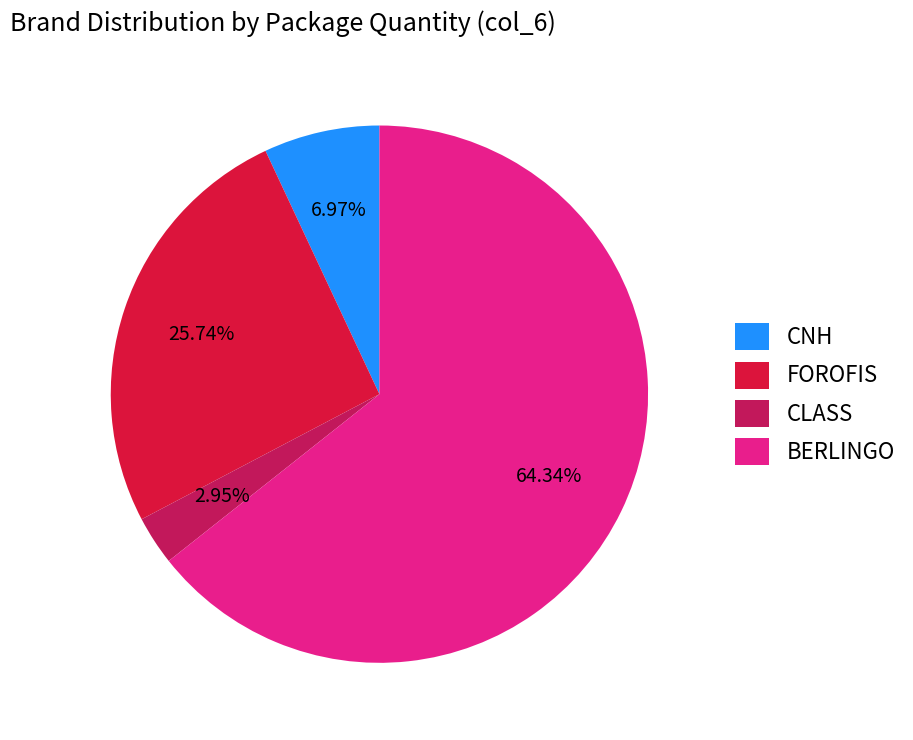

Rank the categories by value from lowest to highest.

CLASS, CNH, FOROFIS, BERLINGO